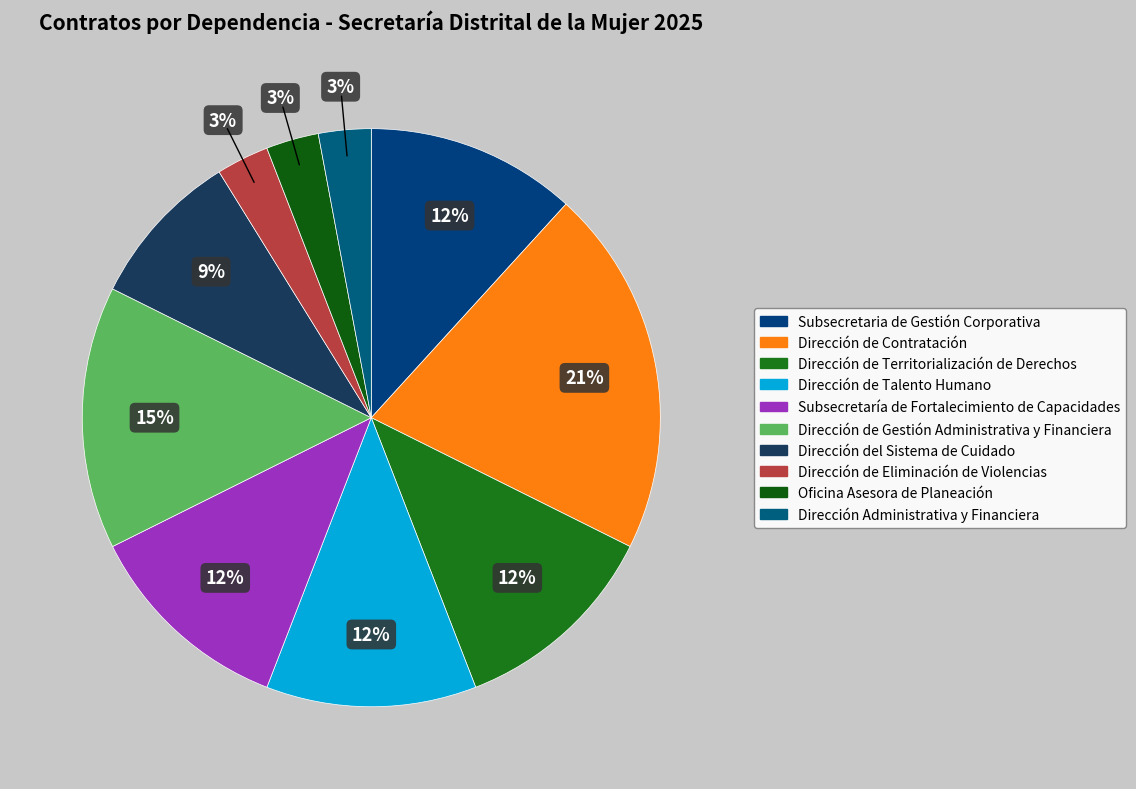

Which category has the biggest portion of the pie?

Dirección de Contratación